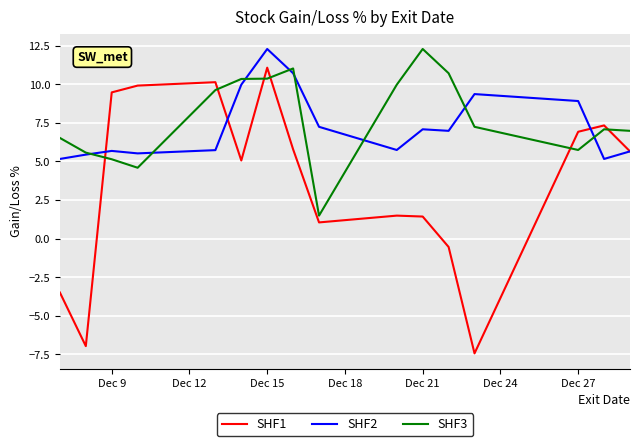

What is the minimum value for SHF2?

5.2